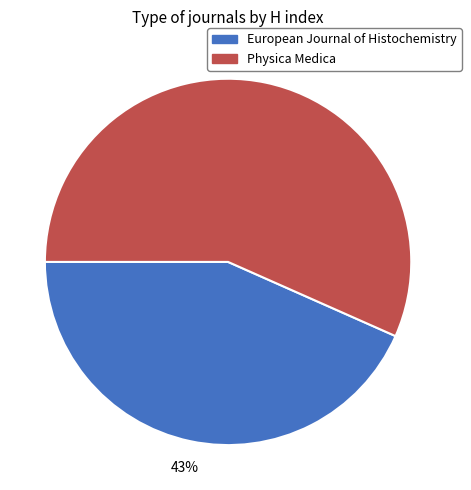

Which category has the smallest portion of the pie?

European Journal of Histochemistry